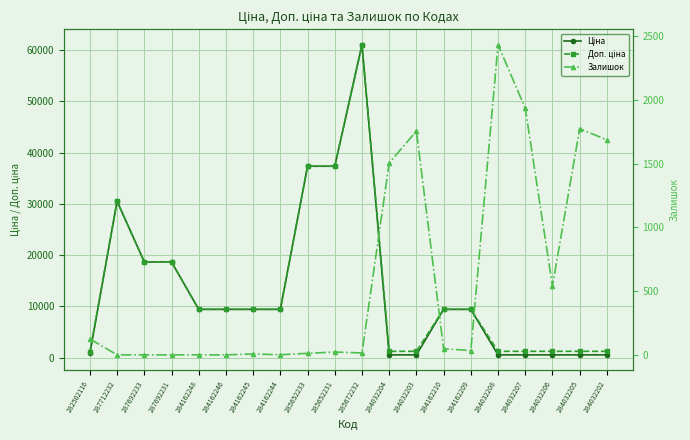

At which label does Доп. ціна first exceed 9416?

287712232